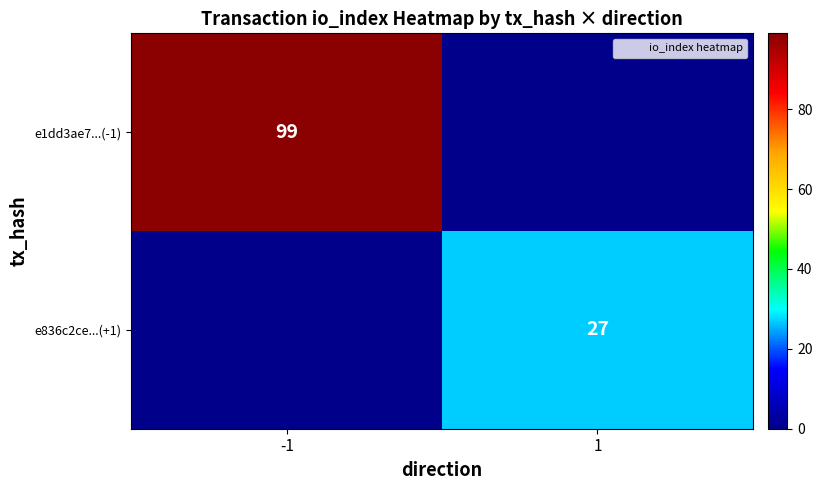

True or false: e1dd3ae7...(-1) has a value of 0 at 1.

True